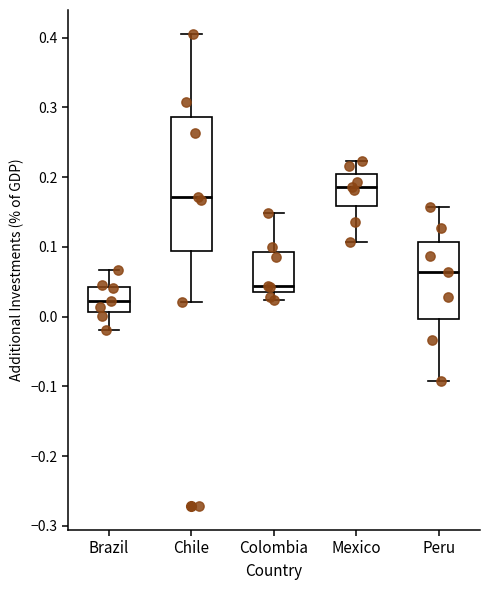

Where does the lower whisker of the box for Mexico end on the y-axis? The values are not printed on the chart, so give them approximately, as read against the axis.

0.11